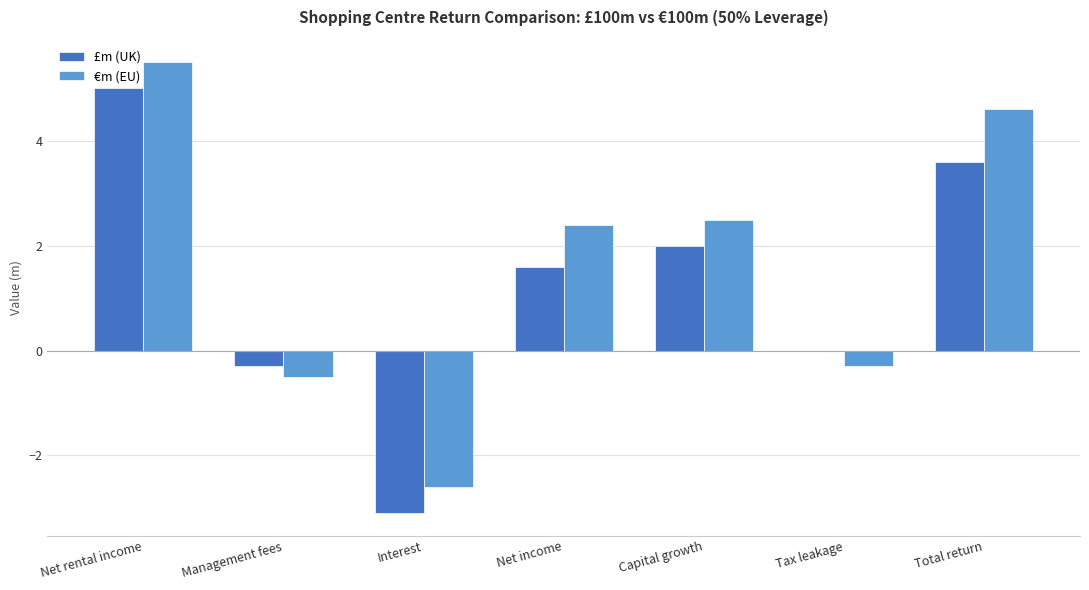

How many categories are shown in the chart?

7